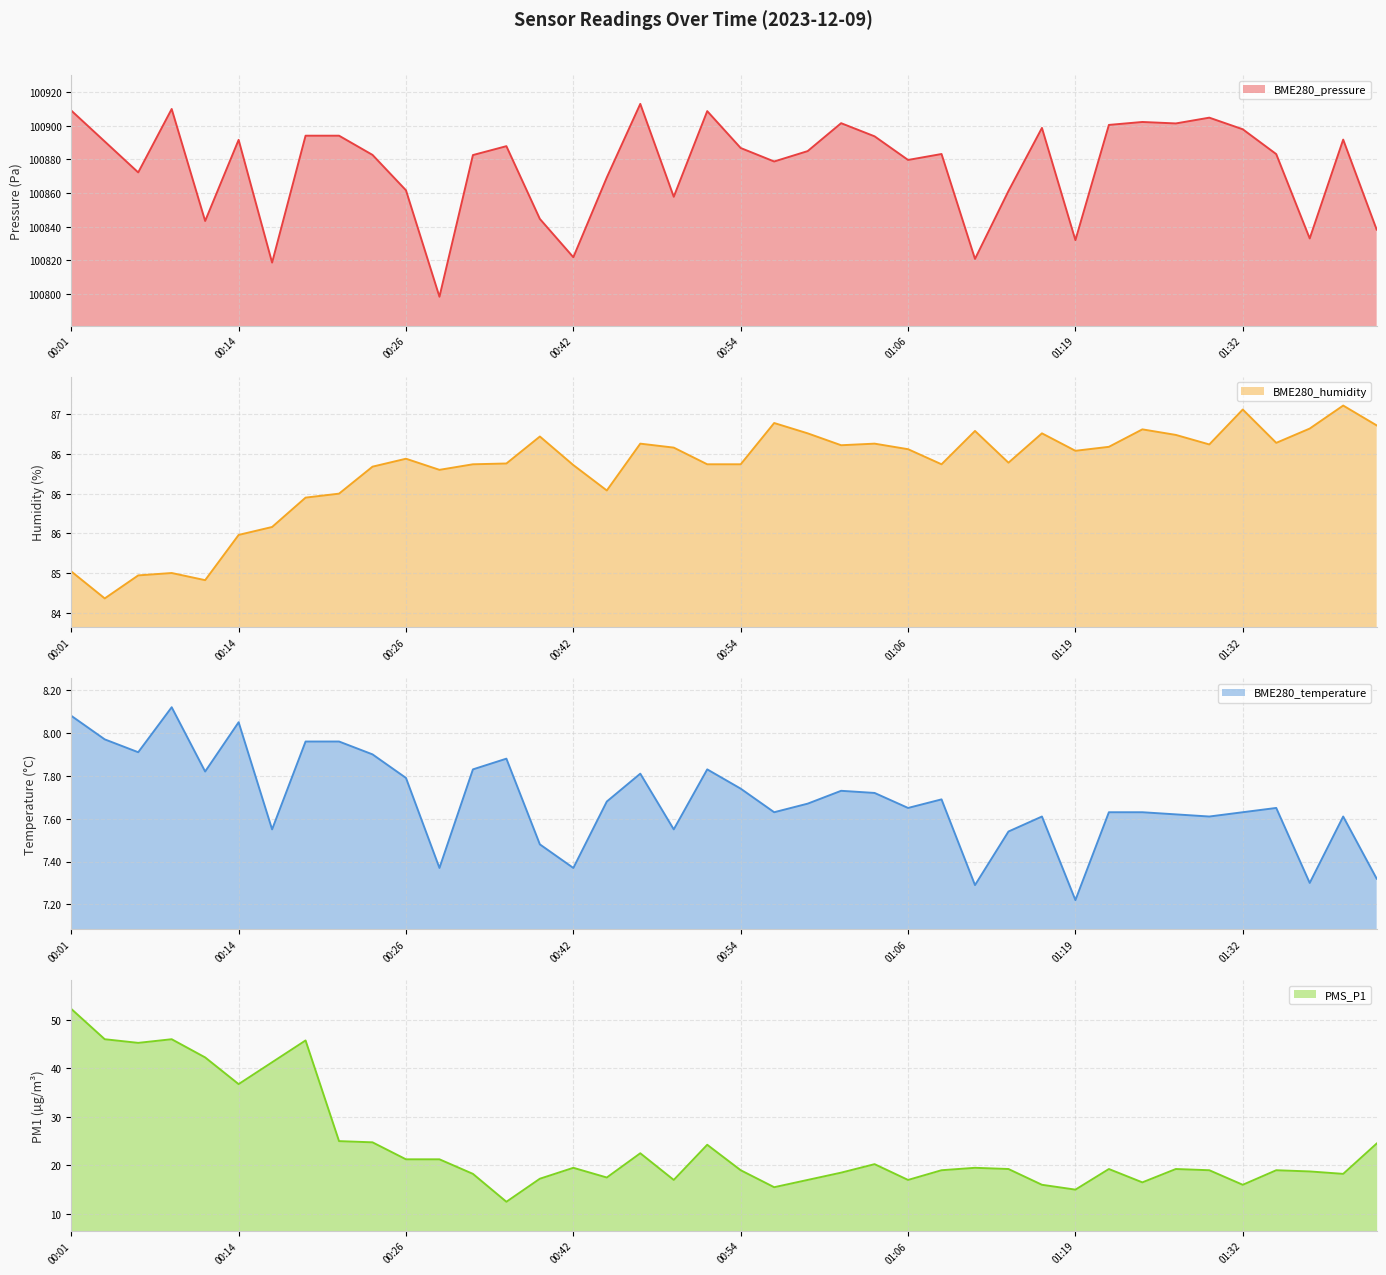

True or false: PMS_P1 and BME280_temperature intersect in this chart.

False